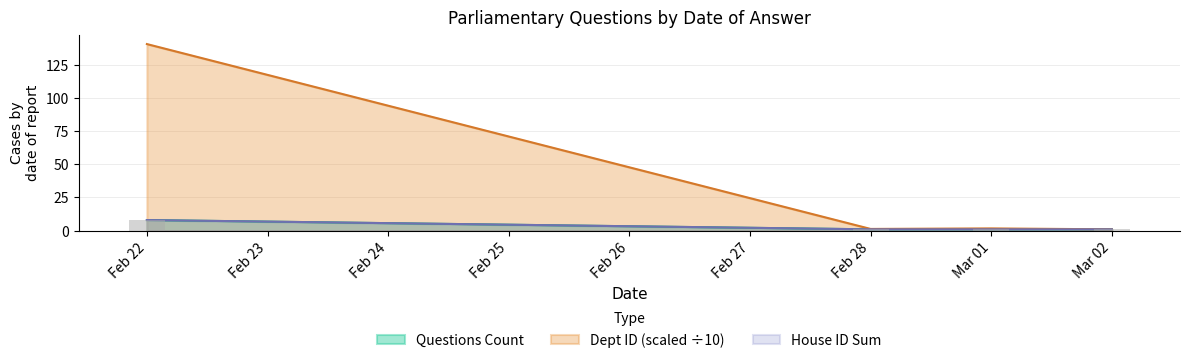

What is the label of the 4th bar from the right?

2022-02-22